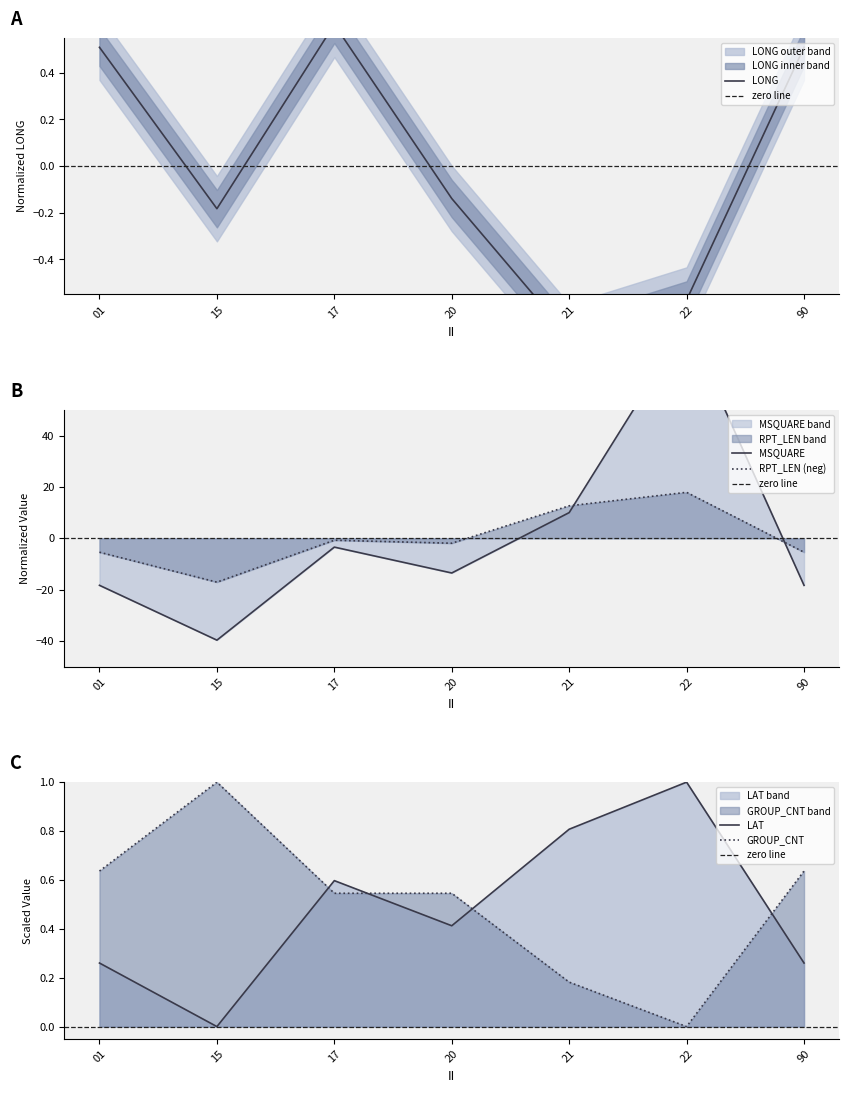

True or false: GROUP_CNT has a value of 0.3 at 21.

False